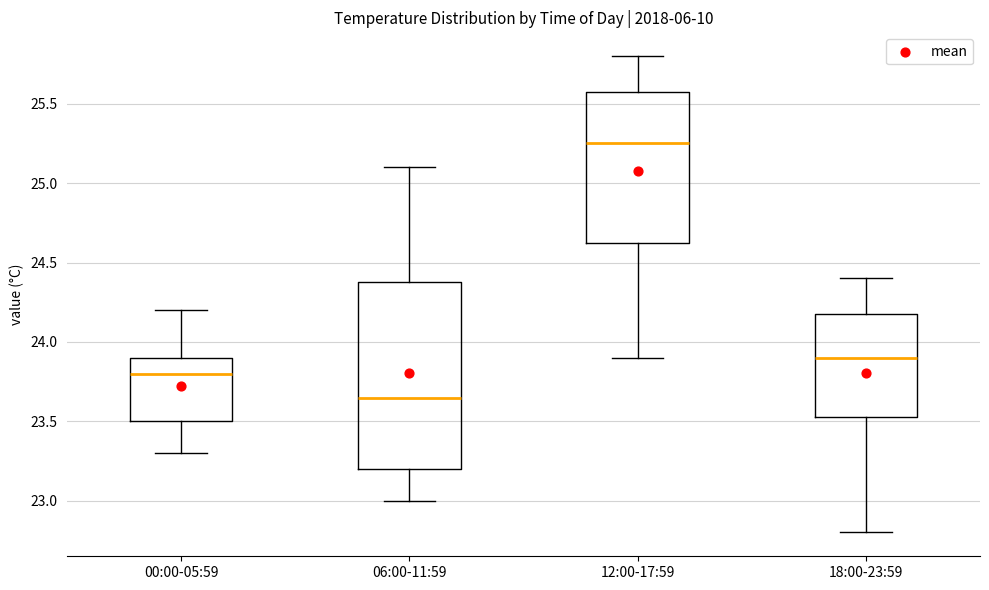

Reading left to right, transcribe this box plot: for each box, give where its median line is, the range the box spans, and where its two whiskers end, as read against the y-axis. The values are not printed on the chart, so give them approximately, as read against the axis.

00:00-05:59: median 23.80, box 23.50 to 23.90, whiskers 23.30 to 24.20
06:00-11:59: median 23.65, box 23.20 to 24.40, whiskers 23.00 to 25.10
12:00-17:59: median 25.25, box 24.65 to 25.60, whiskers 23.90 to 25.80
18:00-23:59: median 23.90, box 23.55 to 24.20, whiskers 22.80 to 24.40